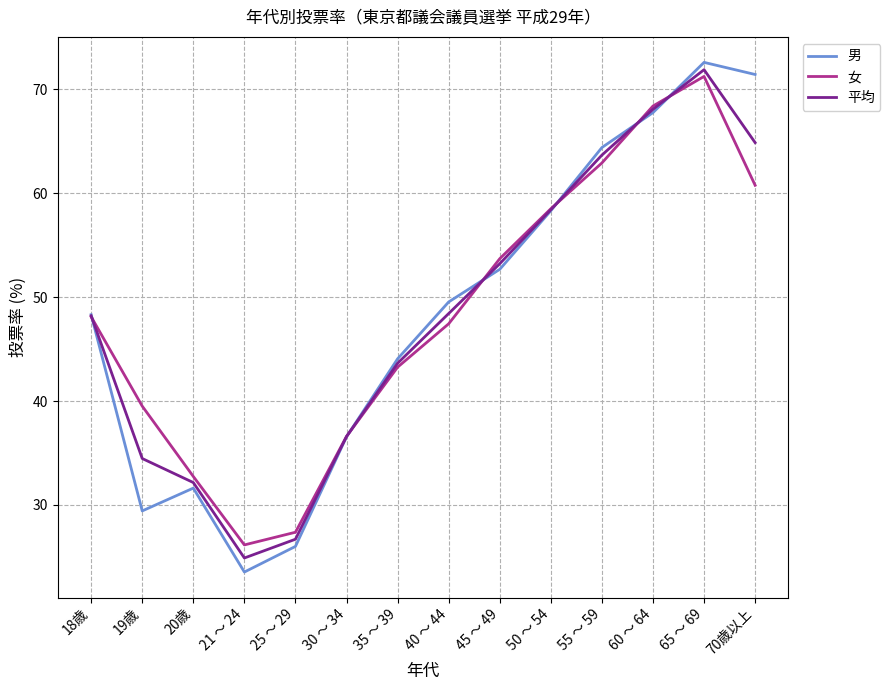

Is this an area chart (filled region under the line)?

No